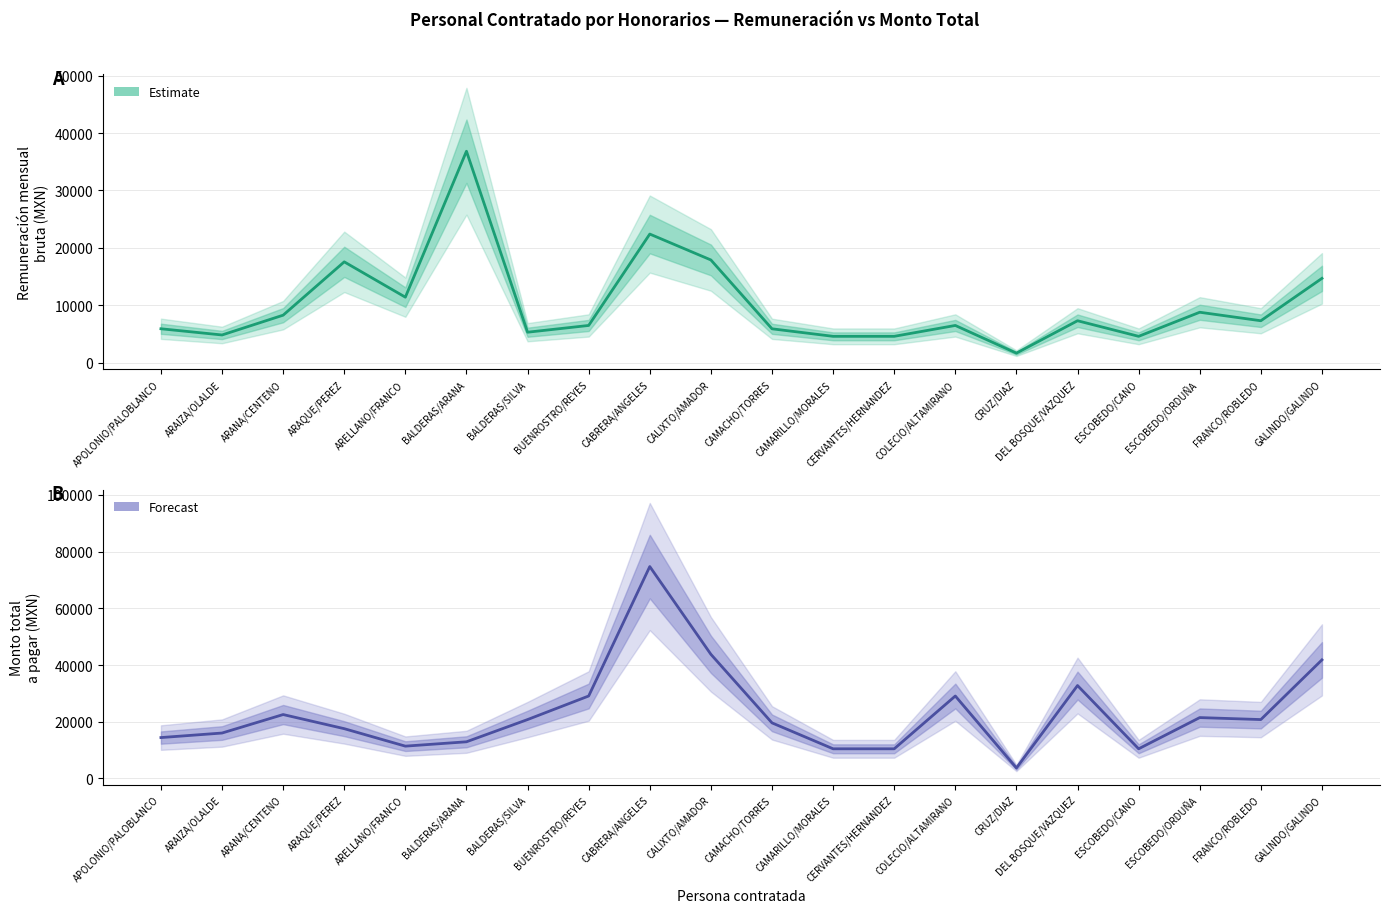

How many intersections are there between Monto total a pagar and Remuneración mensual bruta?

1